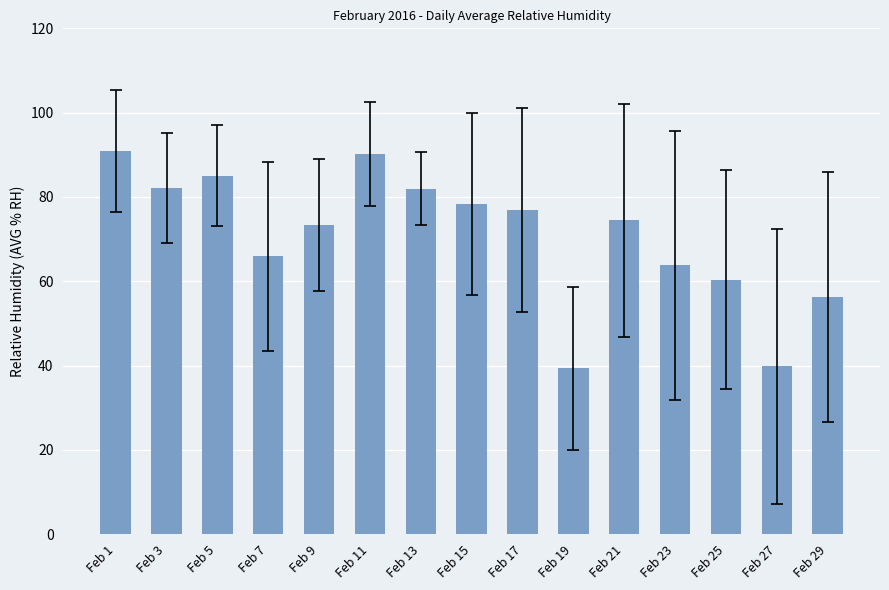

The value at Feb 9 is 73.4. True or false?

True